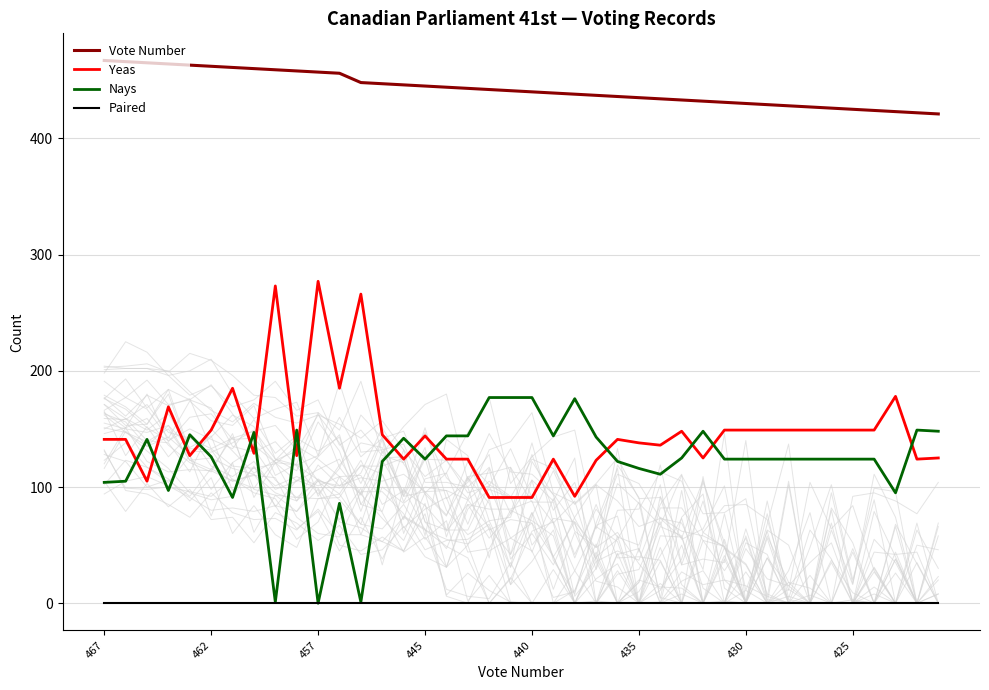

True or false: Paired has a value of 0 at 16.

True